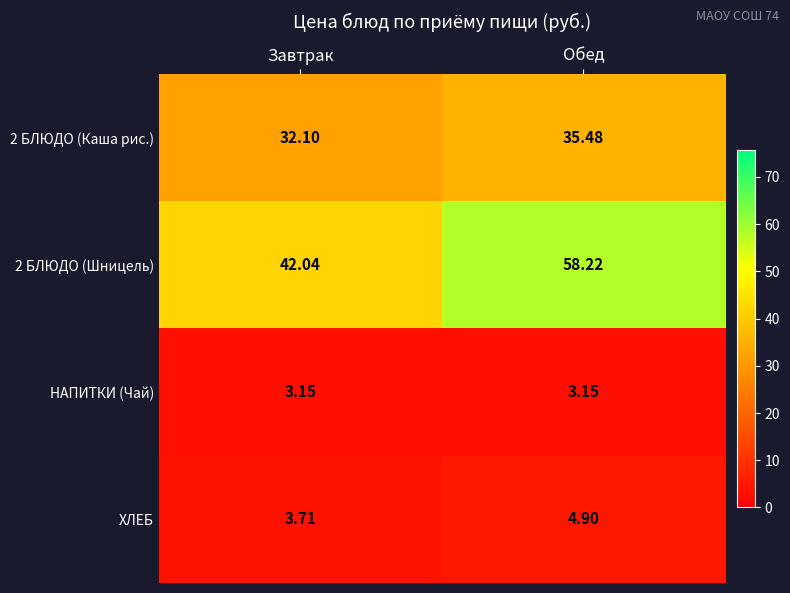

Where is 2 БЛЮДО (Шницель) nearest to the value 50?

Завтрак